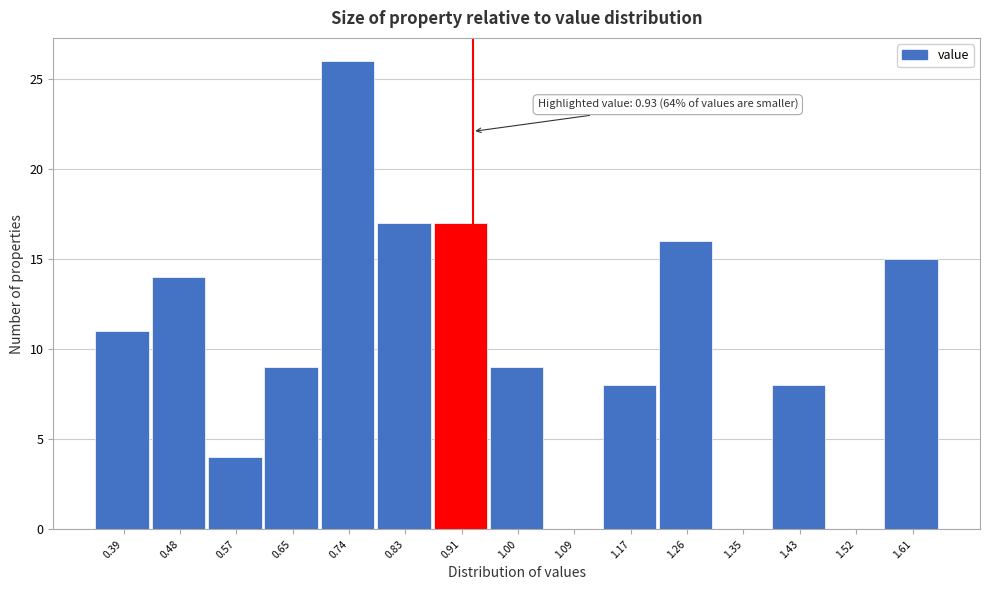

Which range on the x-axis has the tallest bar?

0.70 to 0.78